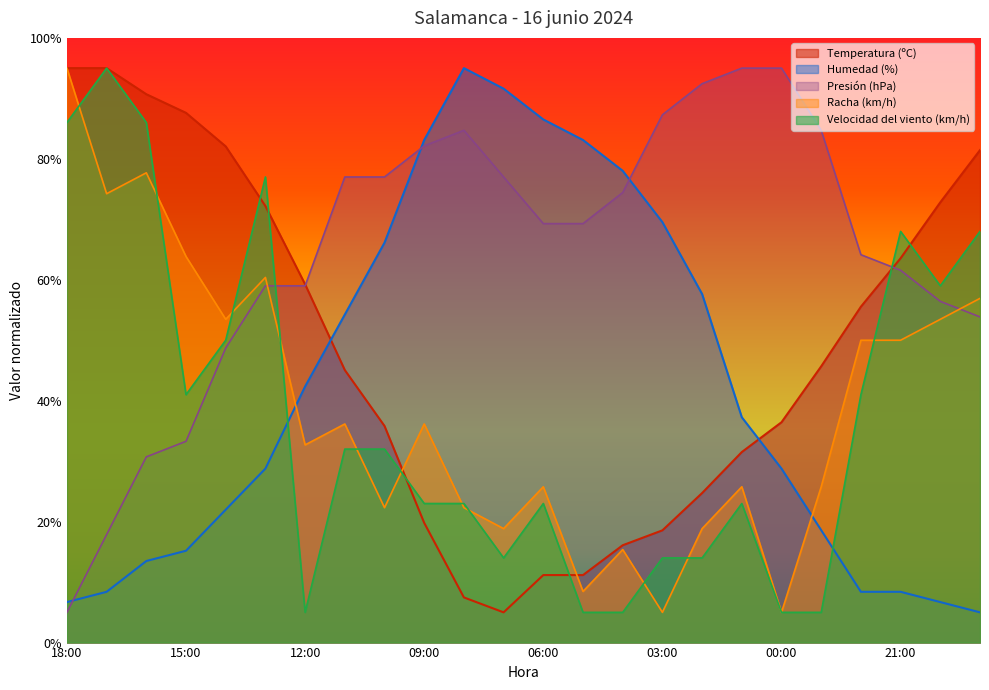

What are all the series names shown in the legend?

Temperatura (ºC), Humedad (%), Presión (hPa), Racha (km/h), Velocidad del viento (km/h)